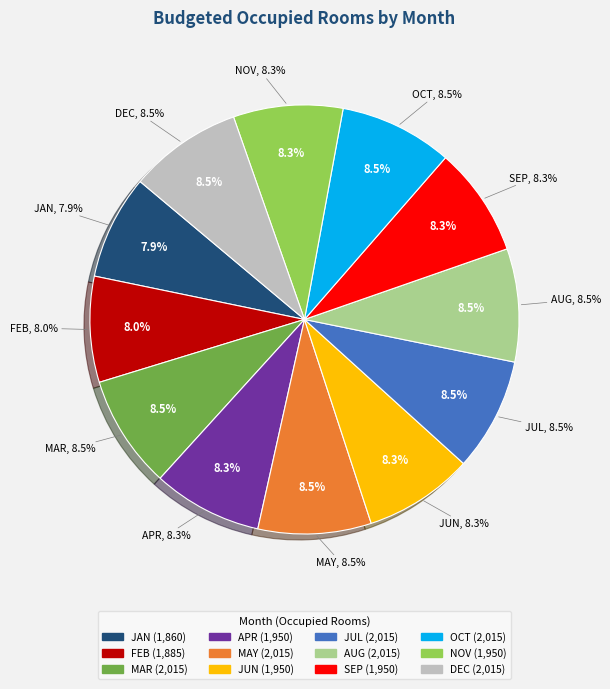

How much of the chart is everything except SEP?

91.7%